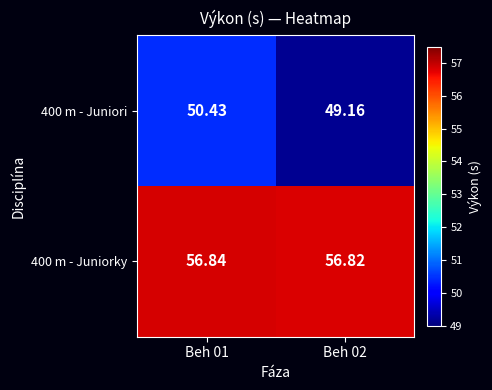

Which series changed the most between Beh 01 and Beh 02?

400 m - Juniori